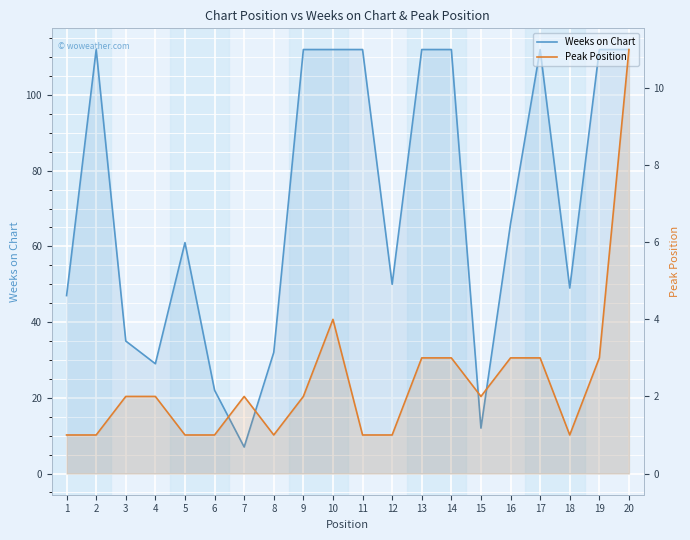

The value of Peak Position at 3 is 4. True or false?

False